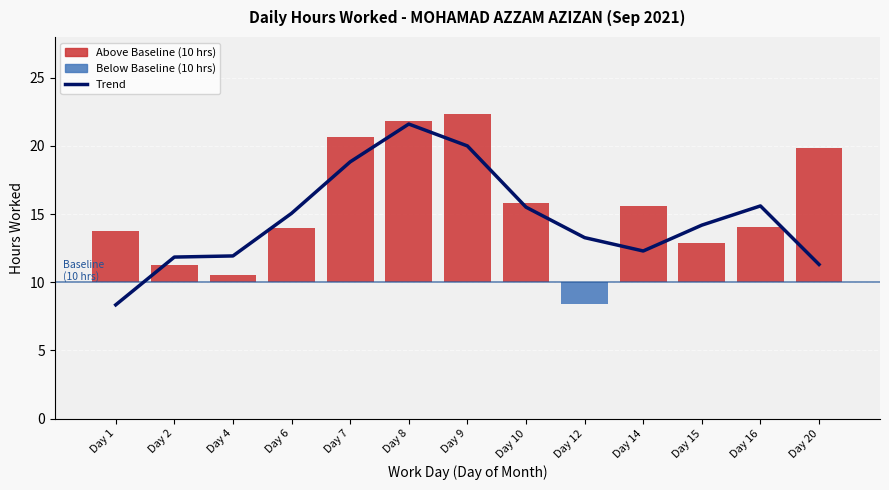

Are the bars grouped side by side (vs. stacked)?

Yes